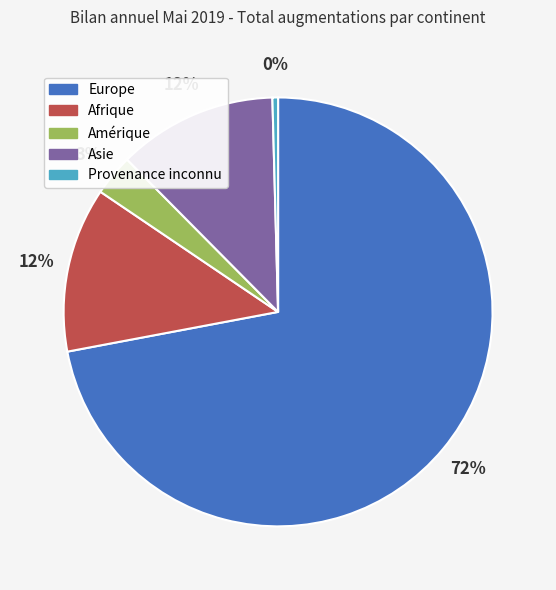

To the nearest percent, what is the average slice percentage?

20%